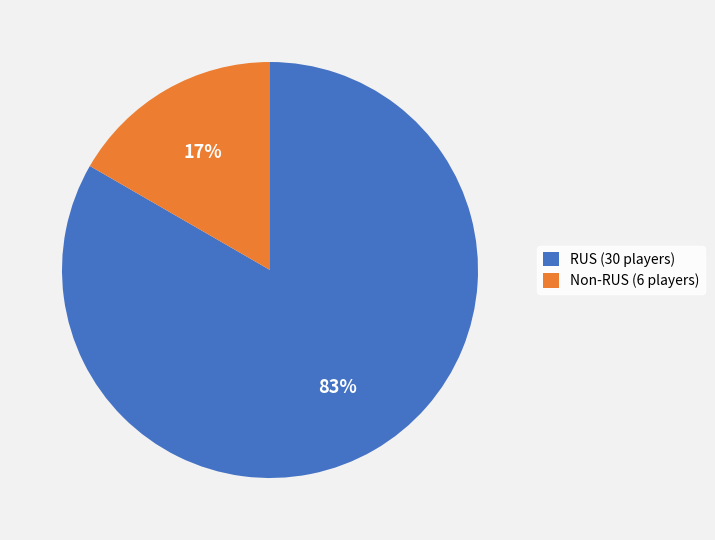

To the nearest percent, what is the average slice percentage?

50%